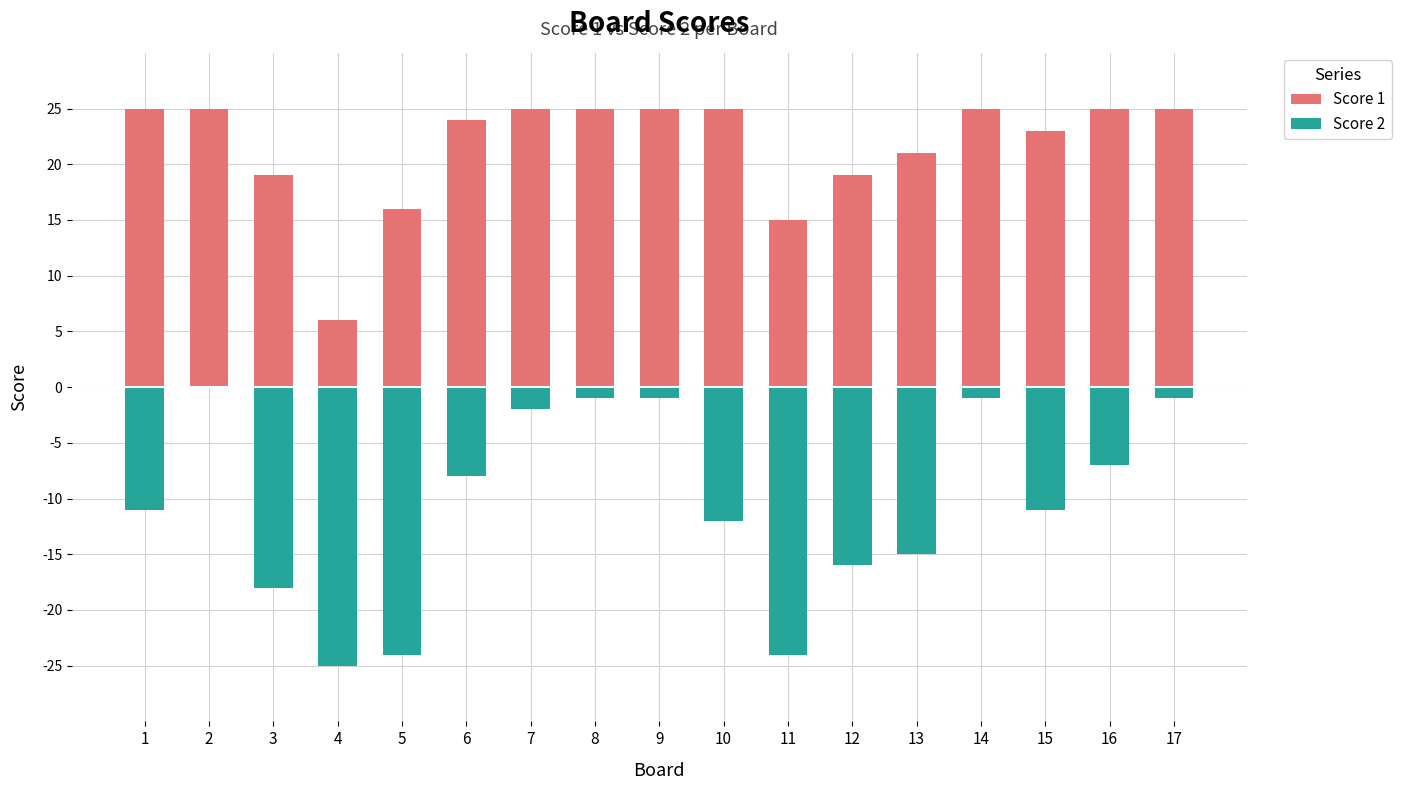

Where is Score 2 nearest to the value -12?

10